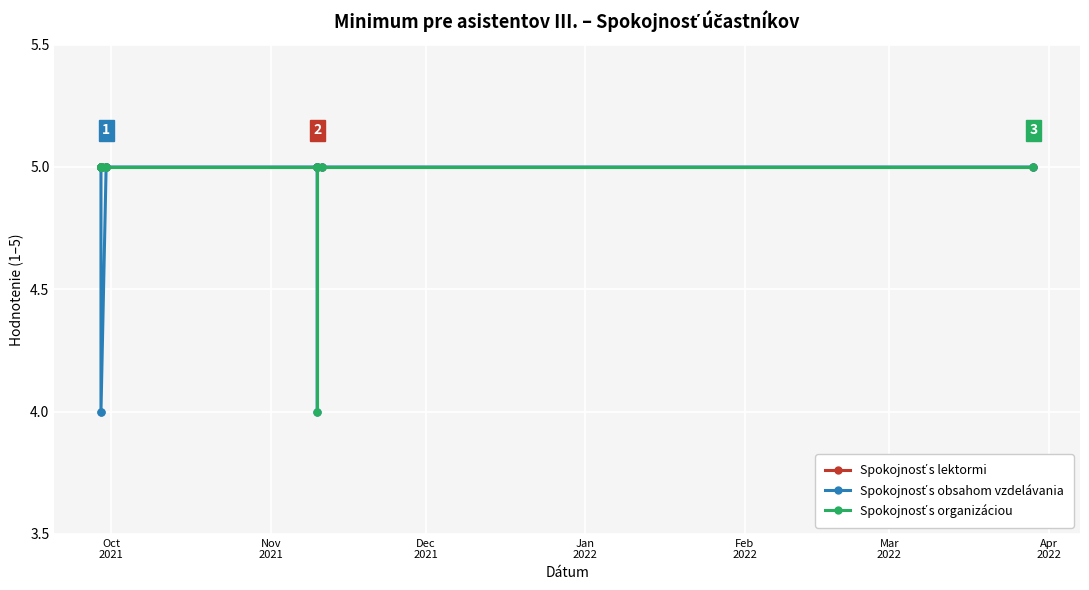

What is the value of the Spokojnosť s organizáciou point at the 1st from the left?

5